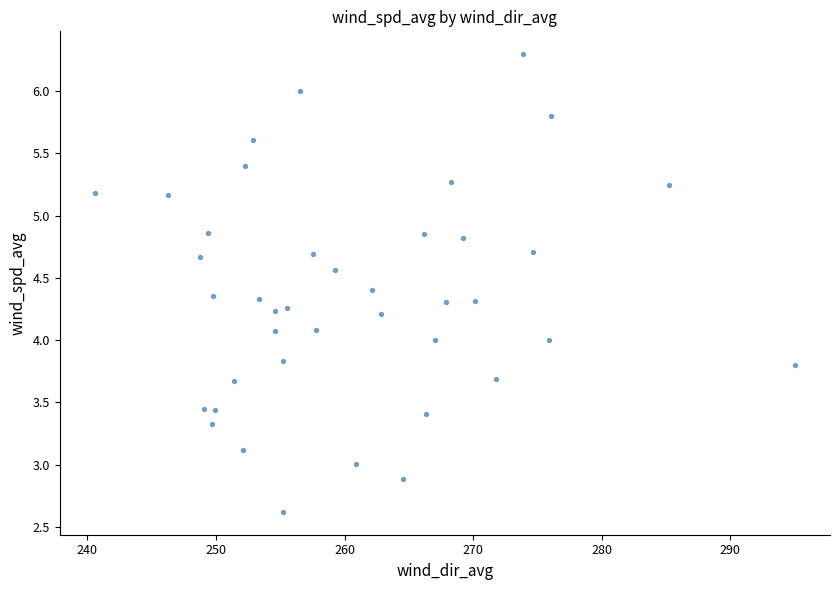

What is the range of X values (max minus min)?

54.5